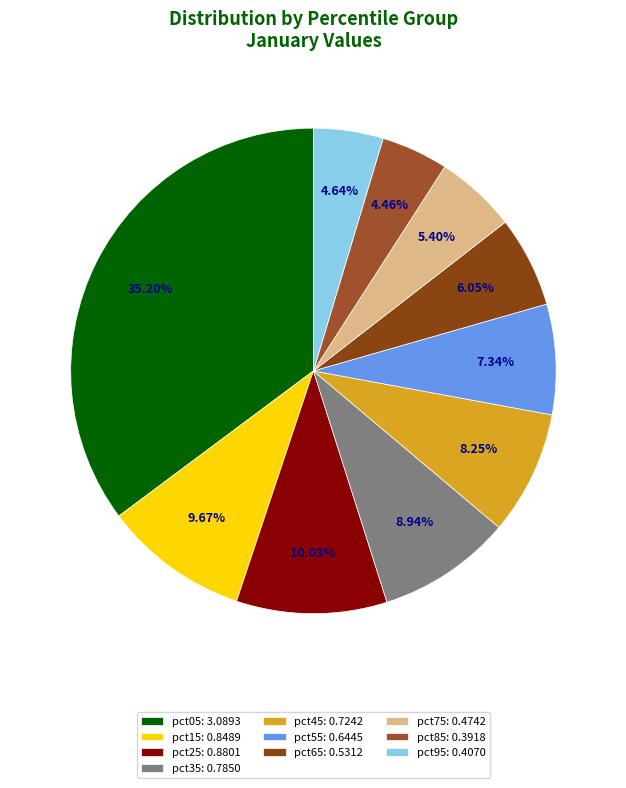

To the nearest percent, what is the difference between the largest and smallest slice percentages?

31%